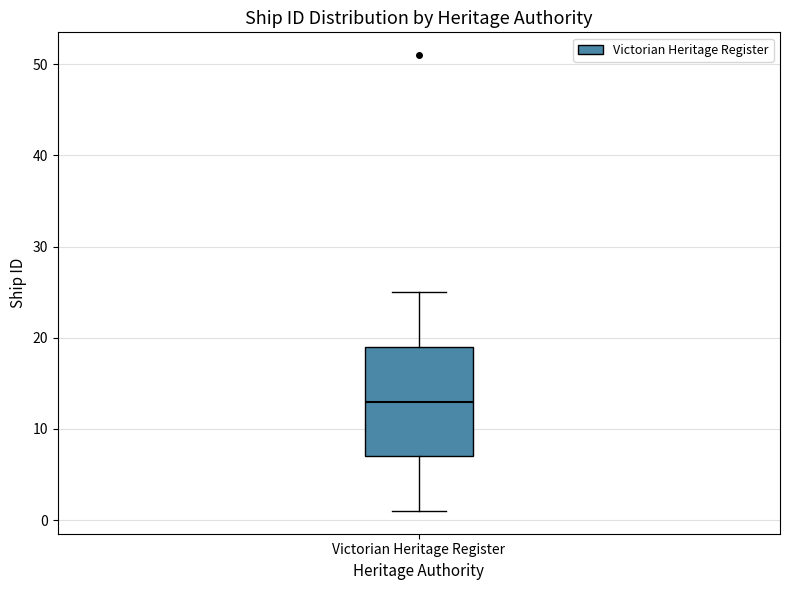

Transcribe this box plot: give where the median line is, the range the box spans, and where the two whiskers end, as read against the y-axis. The values are not printed on the chart, so give them approximately, as read against the axis.

median 13, box 7 to 19, whiskers 1 to 25